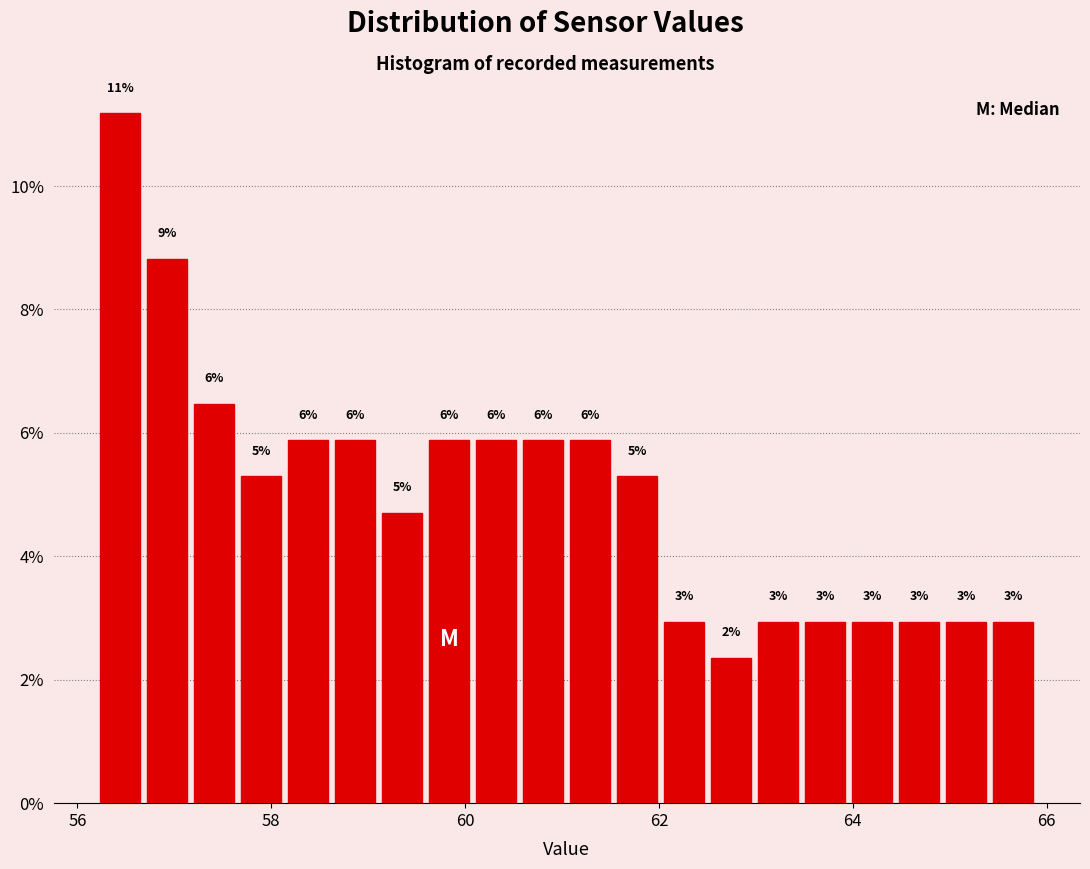

Around what value on the x-axis is the tallest bar? Give the approximate position of its centre, as read against the axis.

56.4